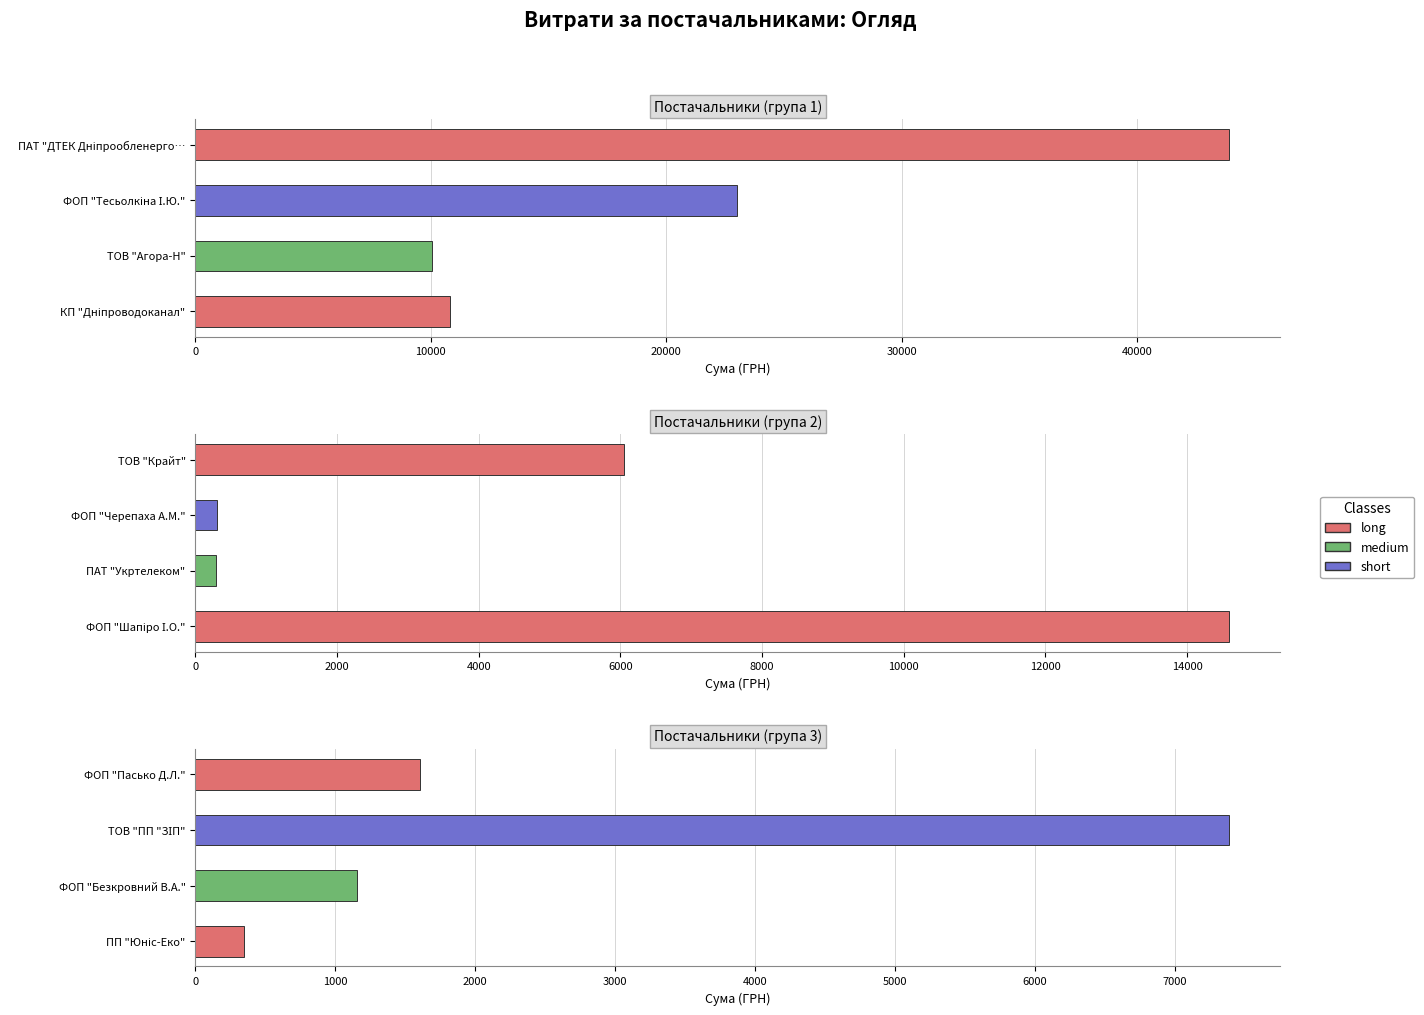

List the labels in order of value, smallest first.

ПАТ "Укртелеком", ФОП "Черепаха А.М.", ПП "Юніс-Еко", ФОП "Безкровний В.А.", ФОП "Пасько Д.Л.", ТОВ "Крайт", ТОВ "ПП "ЗІП", ТОВ "Агора-Н", КП "Дніпроводоканал", ФОП "Шапіро І.О.", ФОП "Тесьолкіна І.Ю.", ПАТ "ДТЕК Дніпрообленерго"